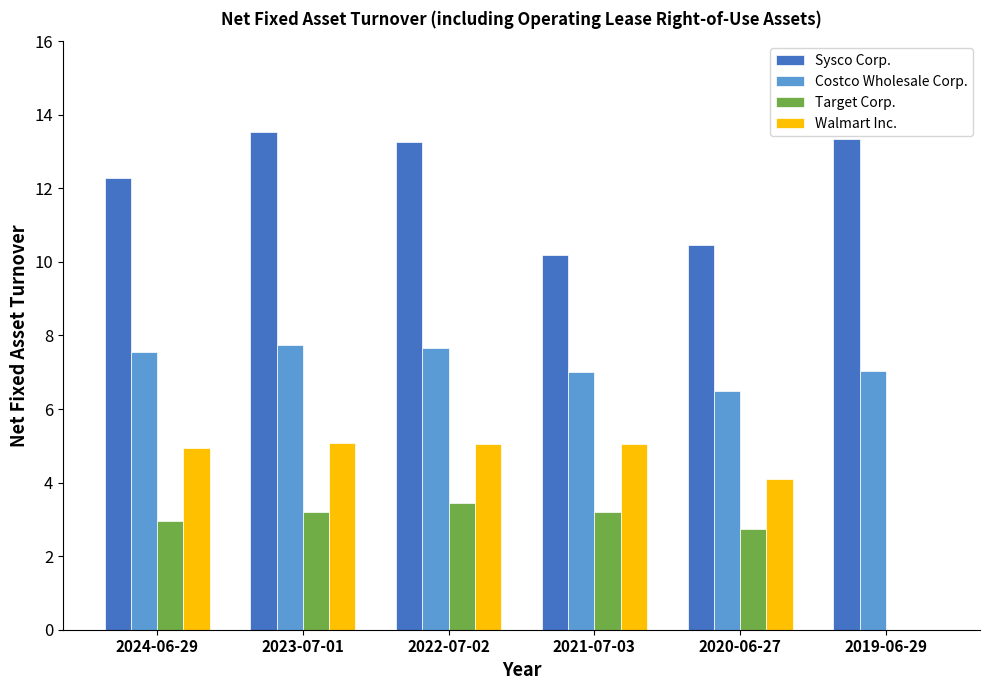

Which series changed the most between 2021-07-03 and 2020-06-27?

Walmart Inc.